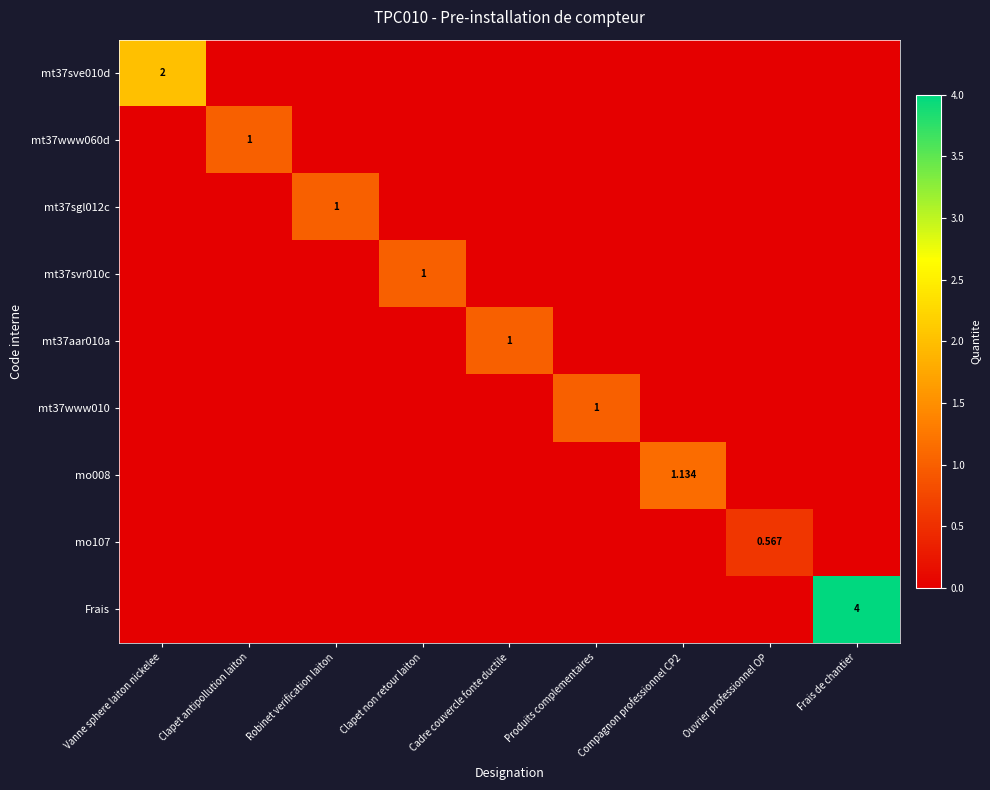

Which category has the highest value across all series?

Frais de chantier